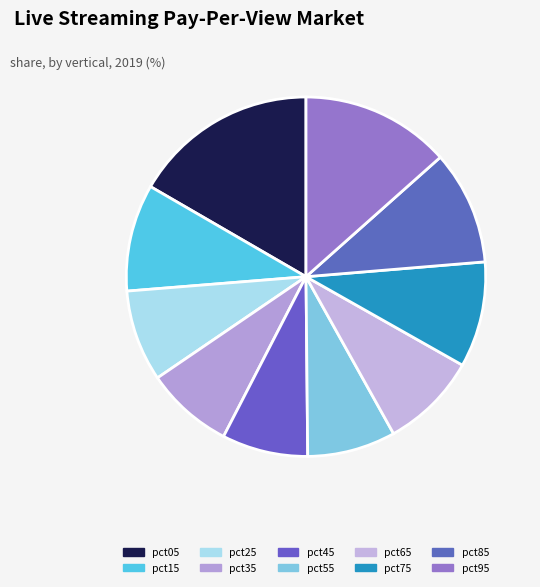

Rank the categories by value from lowest to highest.

pct45, pct35, pct55, pct25, pct65, pct75, pct15, pct85, pct95, pct05